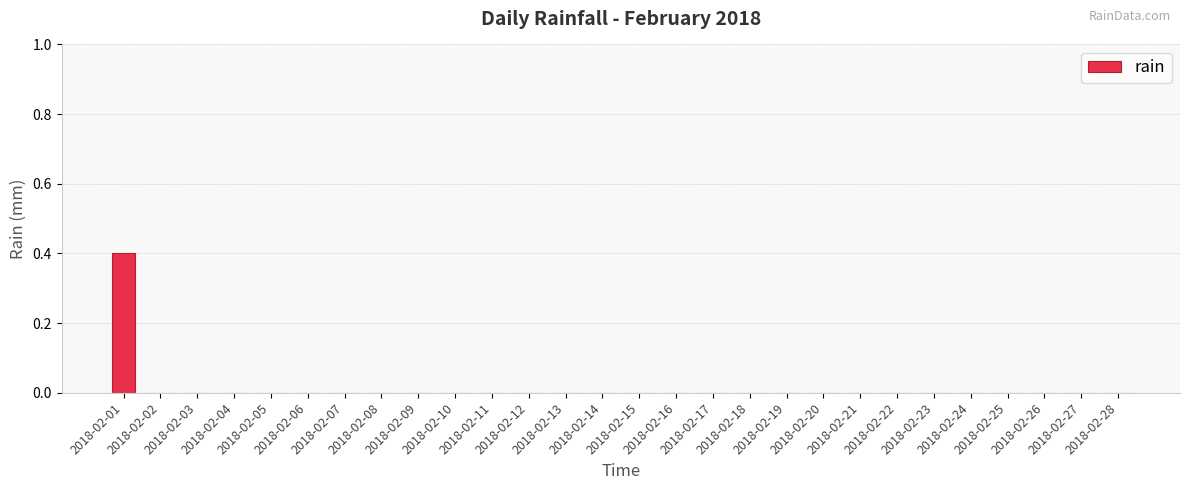

Reading left to right, transcribe all the data shown in this chart.

0.4	0.0	0.0	0.0	0.0	0.0	0.0	0.0	0.0	0.0	0.0	0.0	0.0	0.0	0.0	0.0	0.0	0.0	0.0	0.0	0.0	0.0	0.0	0.0	0.0	0.0	0.0	0.0